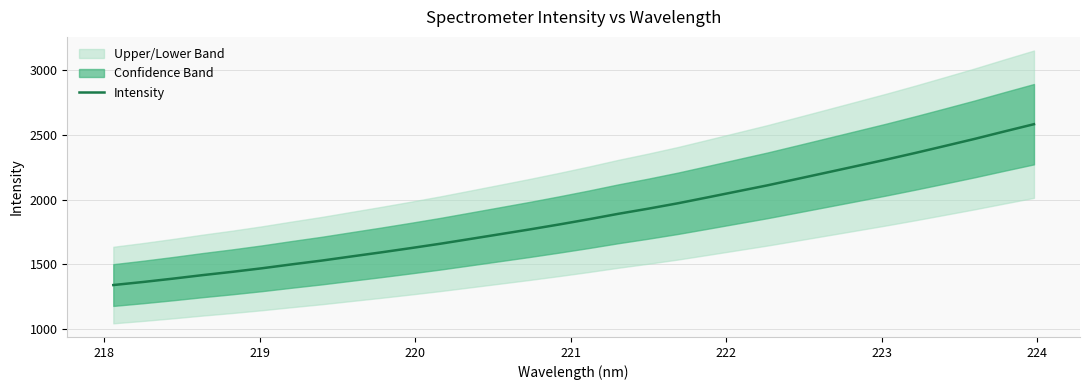

What is the maximum value for Intensity?

2580.4